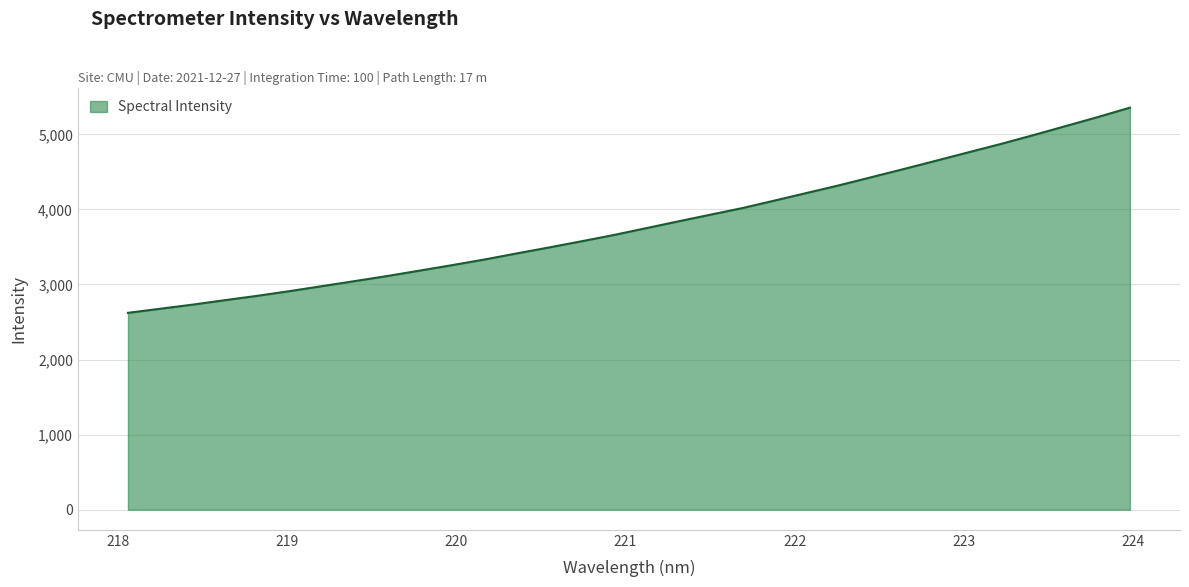

What is the greatest value displayed?

5354.9